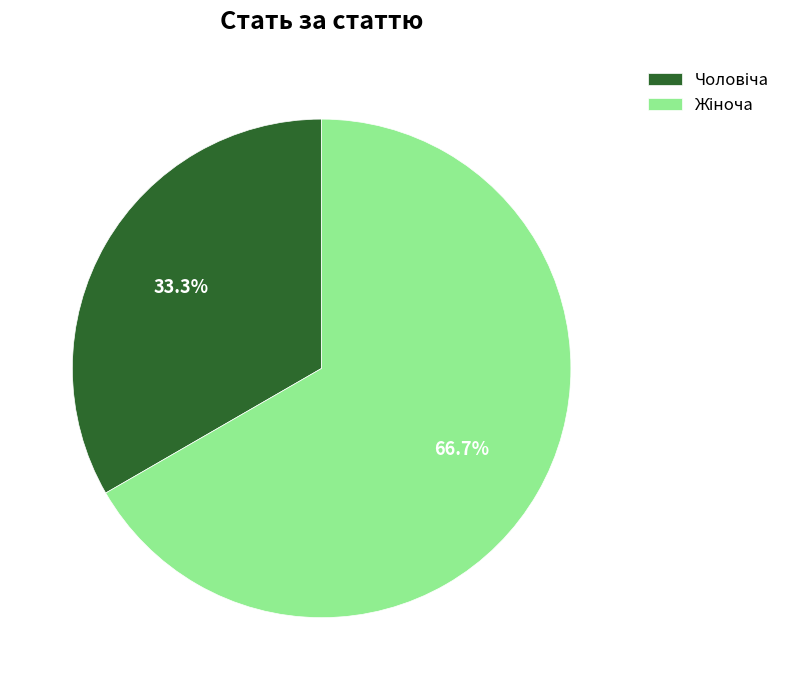

How many slices are in this pie chart?

2